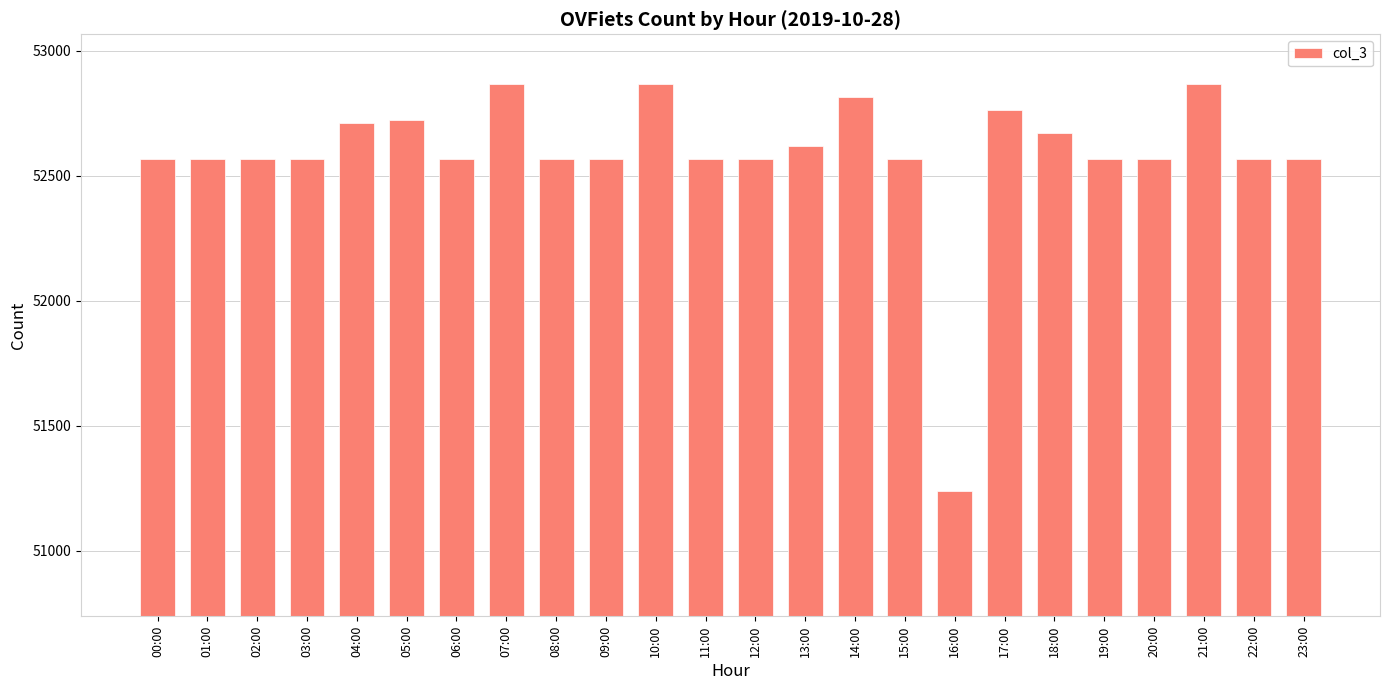

The chart shows a value of 89108 at 16:00. True or false?

False